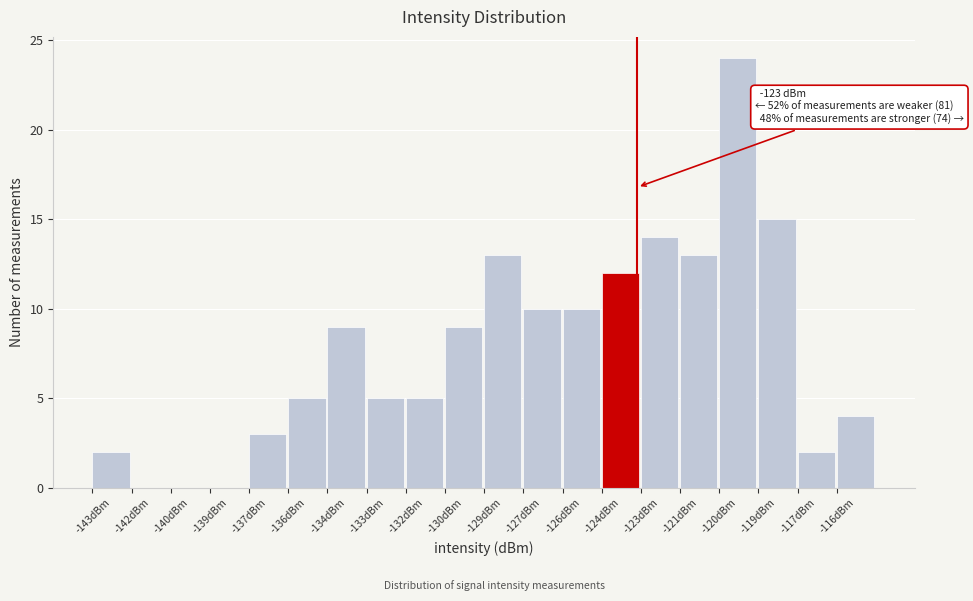

Reading left to right, extract all data points from this chart.

-143dBm=2	-142dBm=0	-140dBm=0	-139dBm=0	-137dBm=3	-136dBm=5	-134dBm=9	-133dBm=5	-132dBm=5	-130dBm=9	-129dBm=13	-127dBm=10	-126dBm=10	-124dBm=12	-123dBm=14	-121dBm=13	-120dBm=24	-119dBm=15	-117dBm=2	-116dBm=4